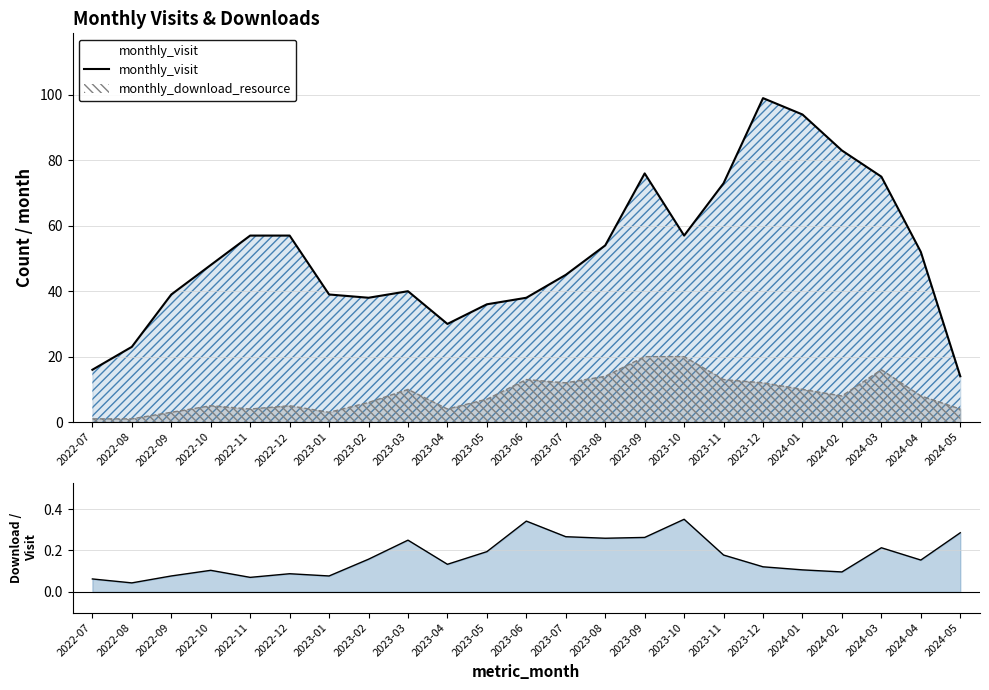

At which label is the value closest to 56?

2022-11